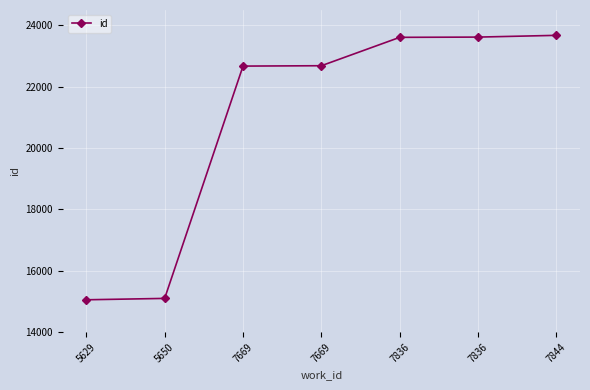

Reading right to left, transcribe all the data shown in this chart.

7844=23674	7836=23617	7836=23609	7669=22684	7669=22672	5650=15101	5629=15056